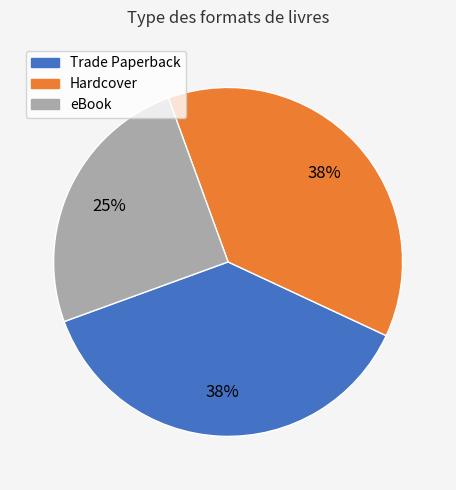

Is the sum of eBook and Trade Paperback greater than half?

Yes